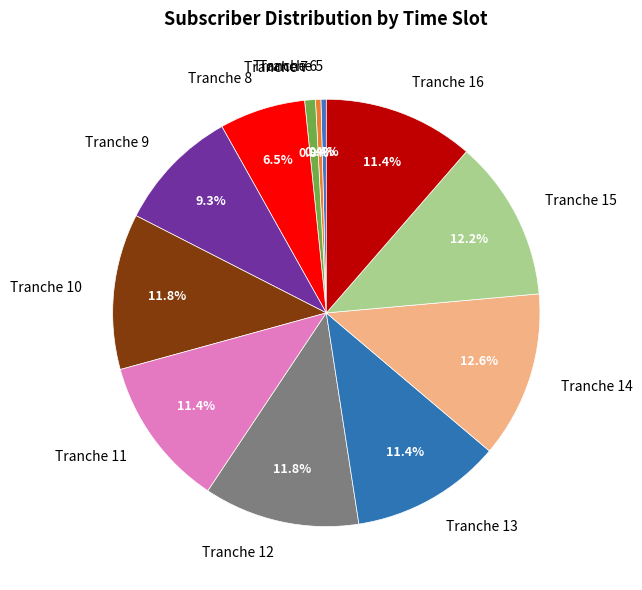

Is there a majority slice in this chart?

No